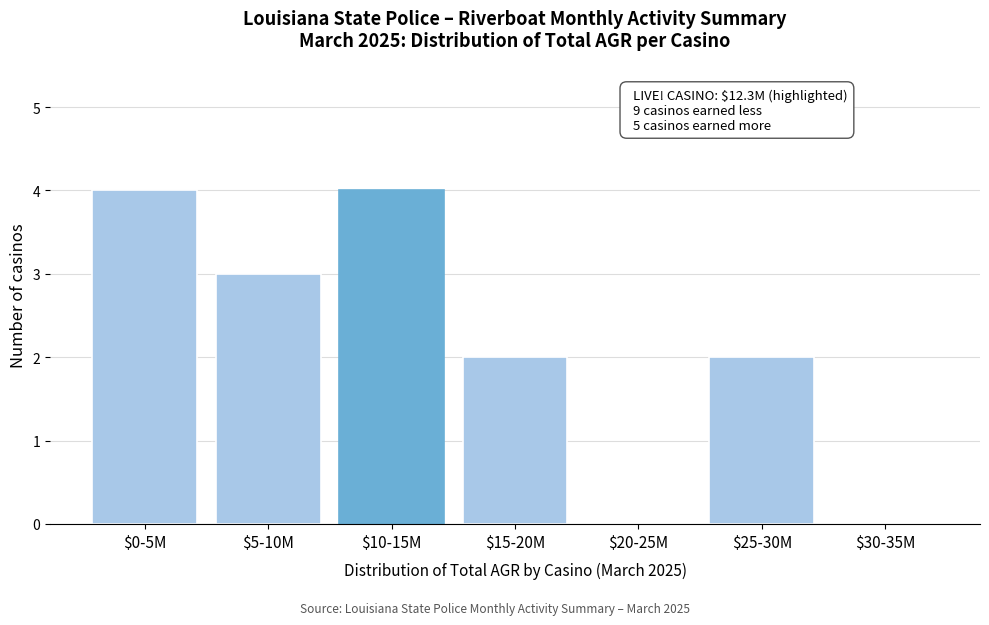

True or false: the data shows 0 at $20-25M.

True